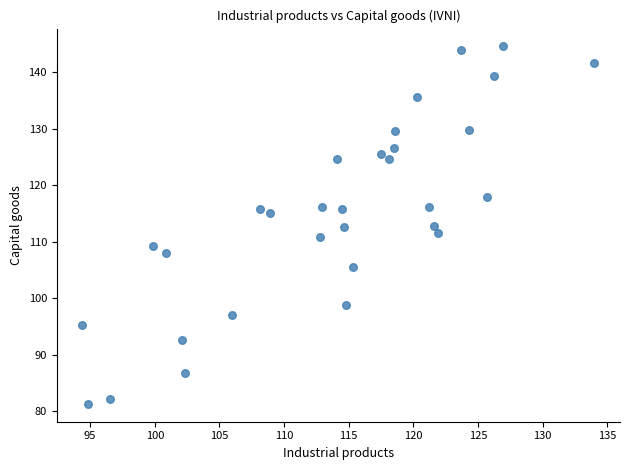

What is the range of Y values (max minus min)?

63.3